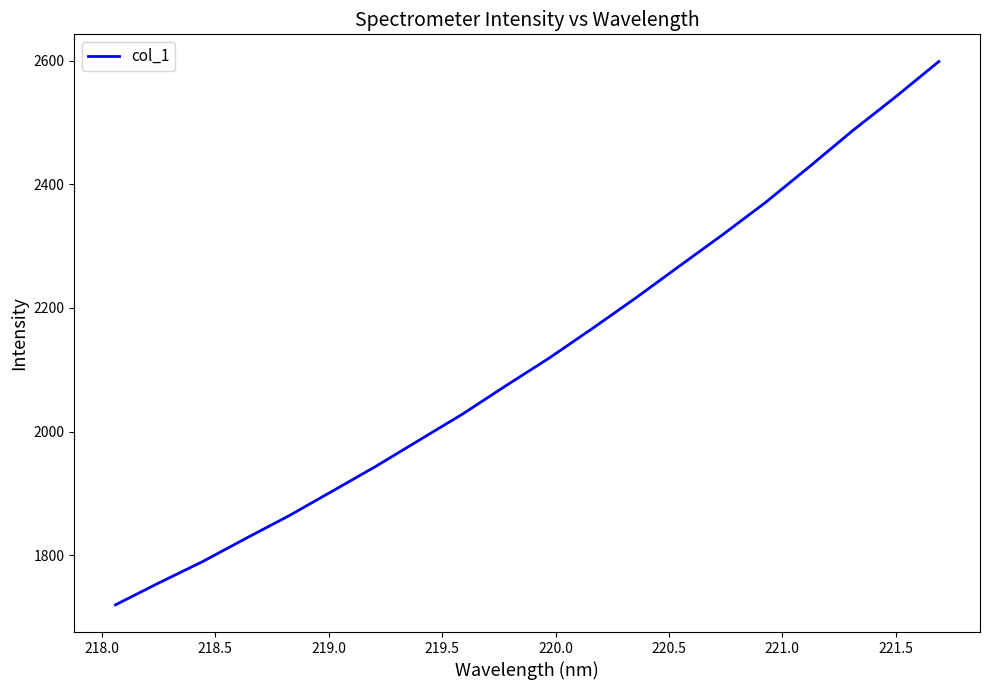

True or false: the data has more than 0 interior local peaks.

False